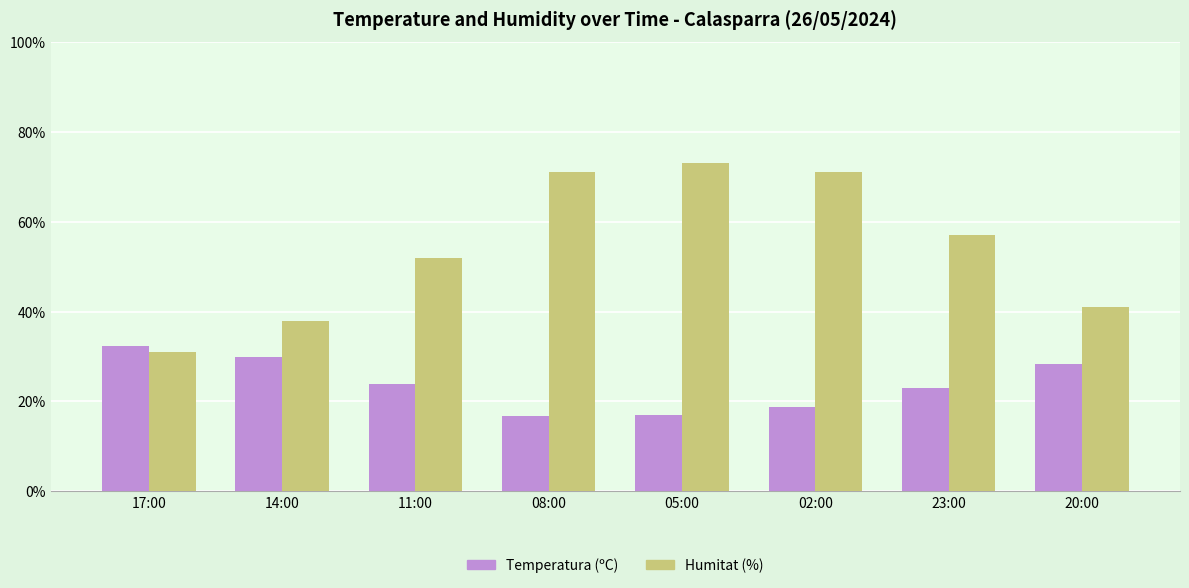

Count the number of data series in this chart.

2